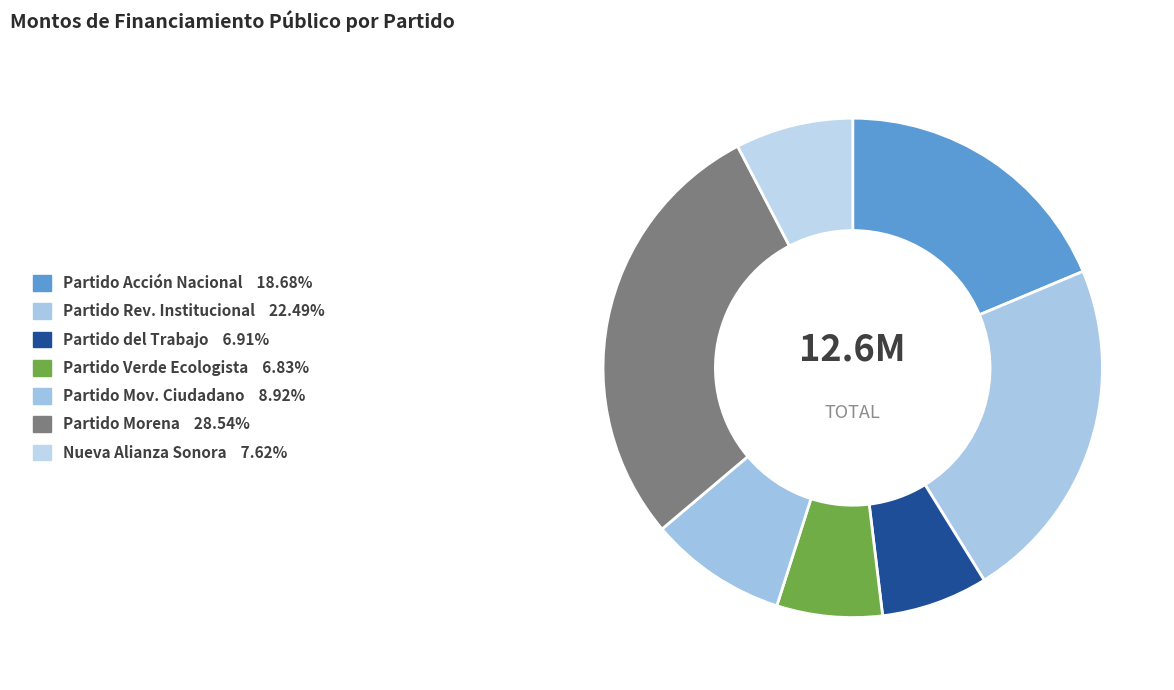

Does any single category account for the majority?

No